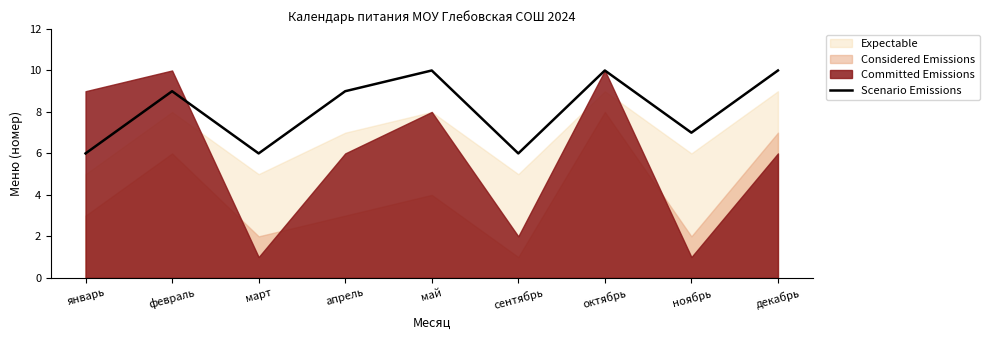

What is the difference between the maximum and minimum values?

4